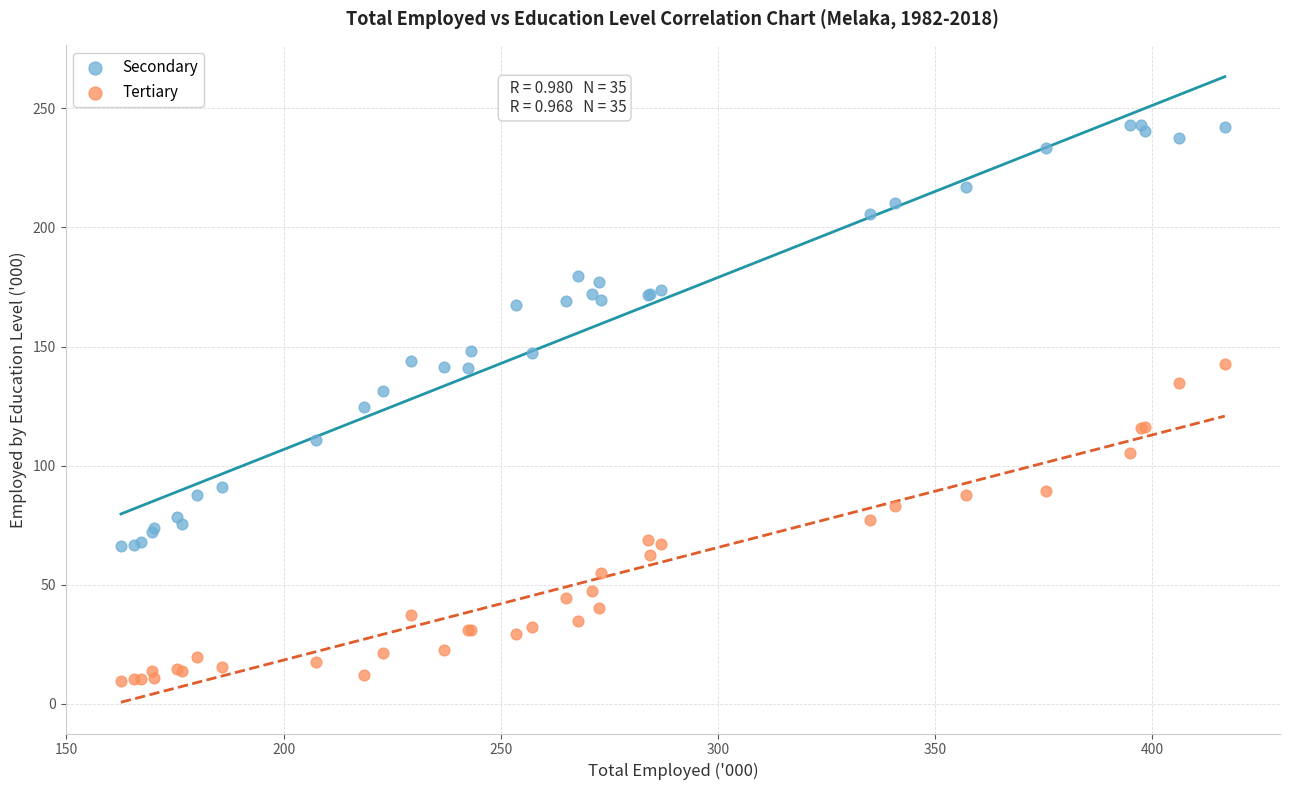

Which series contains the lowest Y value?

Tertiary